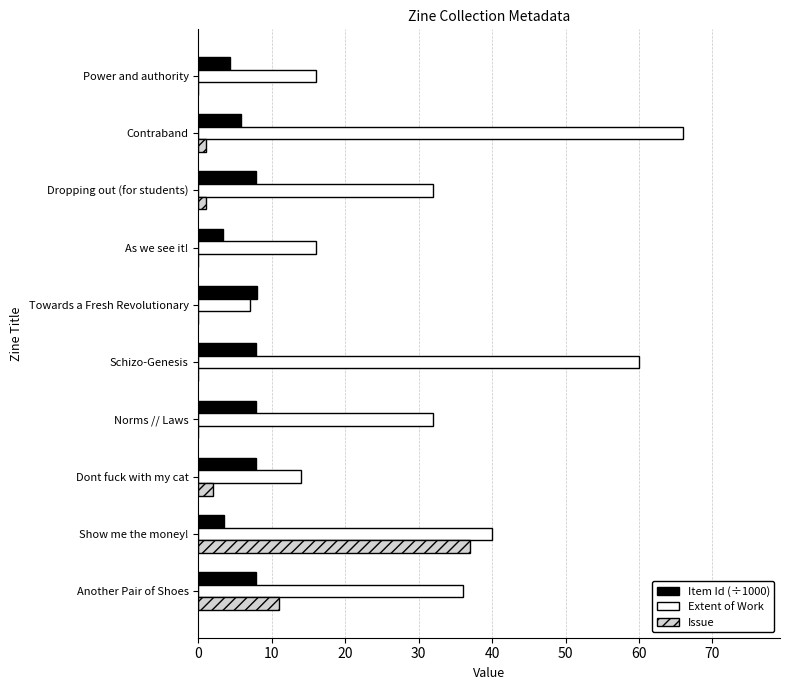

Is it true that Extent of Work equals 36.0 at Another Pair of Shoes?

True